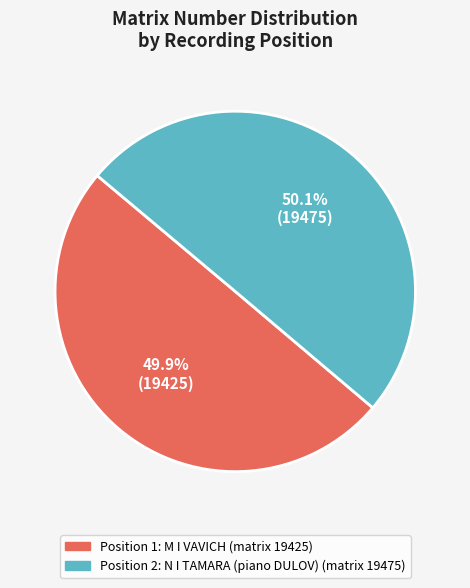

Is there any slice that represents more than half of the pie?

Yes